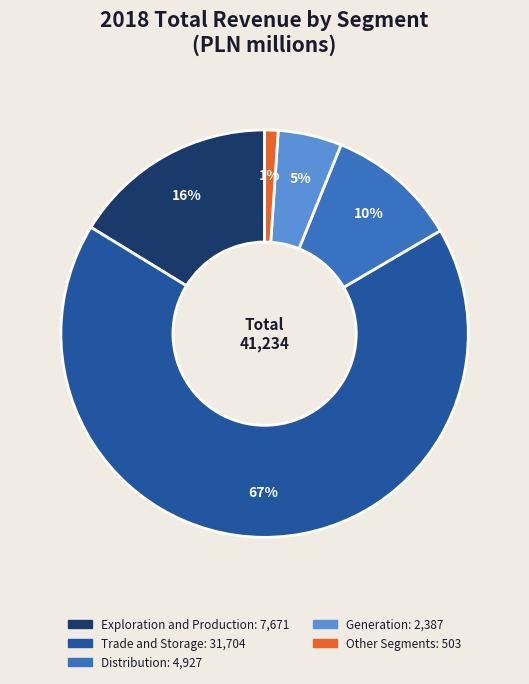

Which has a higher value, Generation or Trade and Storage?

Trade and Storage